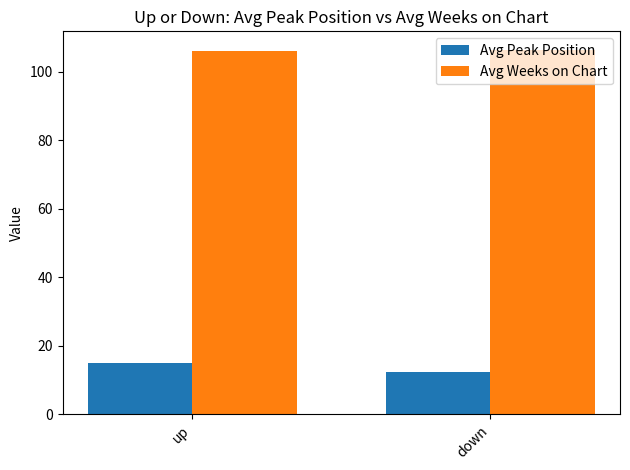

At how many categories does at least one series exceed 22?

2